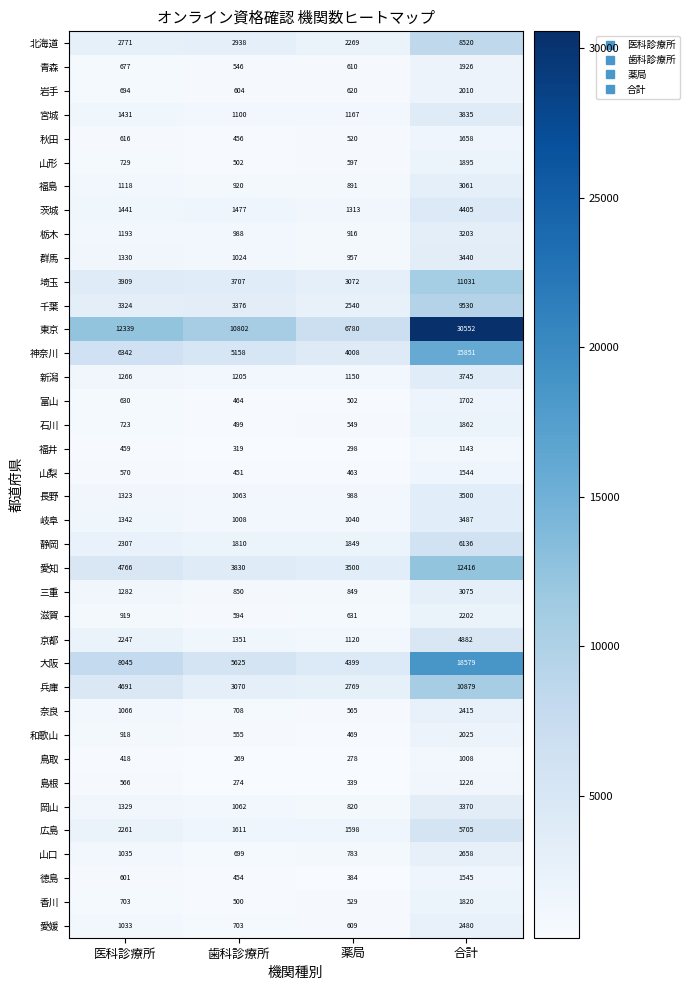

Rank the categories by 宮城 value from highest to lowest.

合計, 医科診療所, 薬局, 歯科診療所